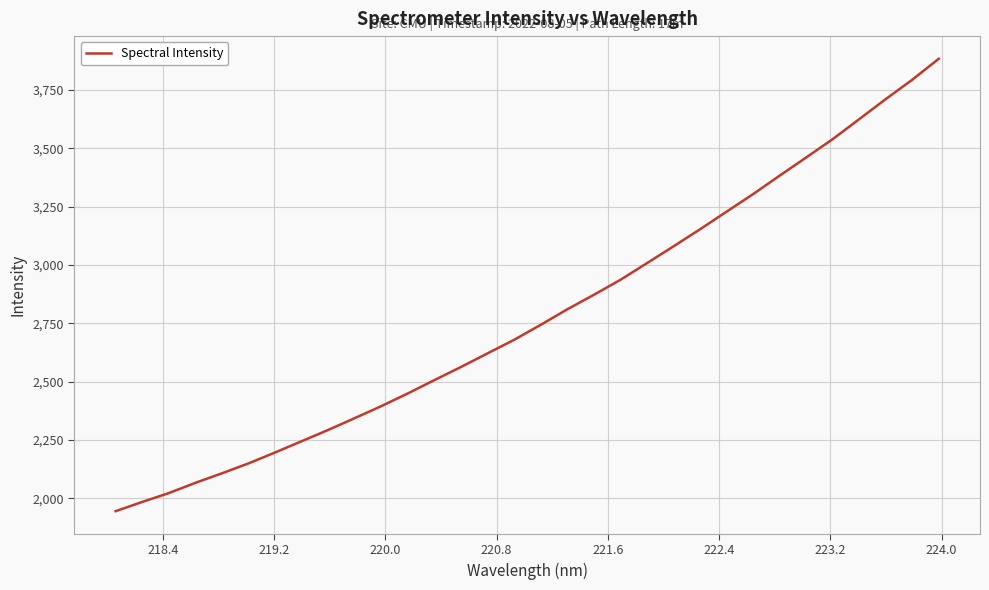

What is the smallest value displayed?

1945.3